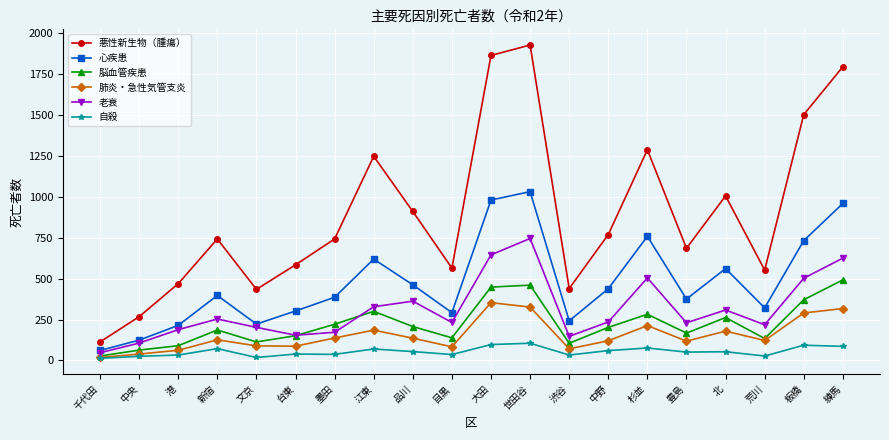

What is the label of the 3rd point from the left?

港